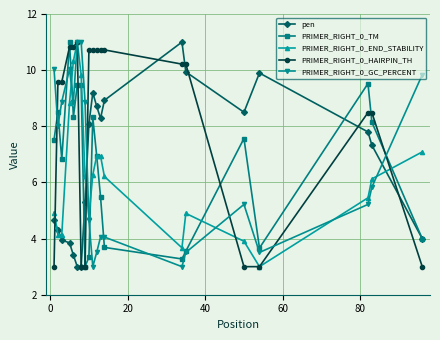

What is the greatest value displayed?

11.0